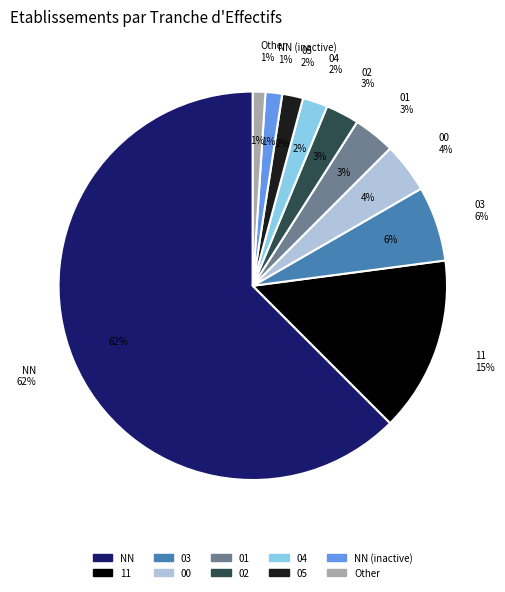

The 03 slice represents 27% of the pie. True or false?

False